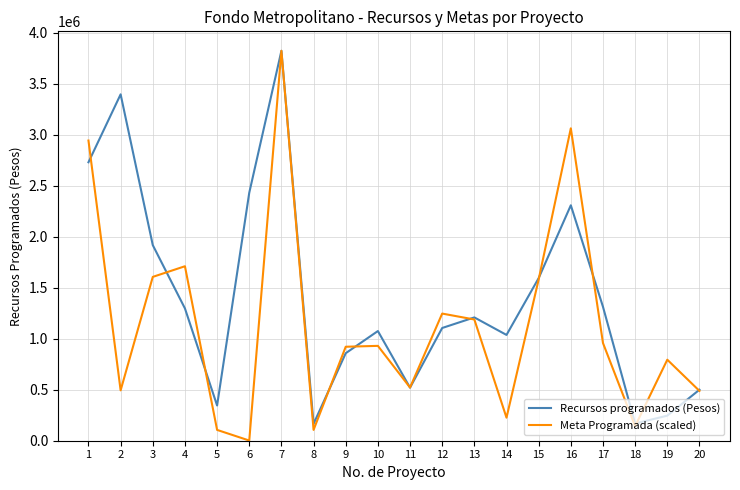

Where is the first local minimum for Meta Programada (scaled)?

2